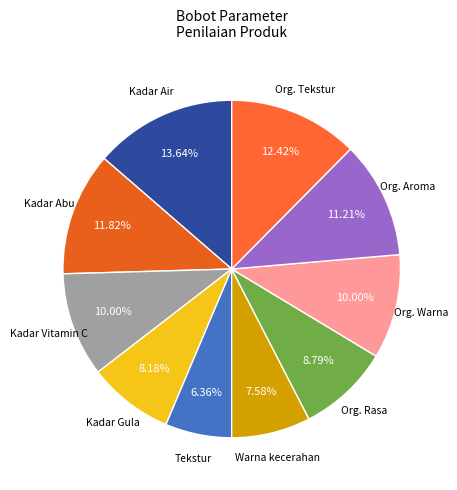

Which category has the smallest portion of the pie?

Tekstur